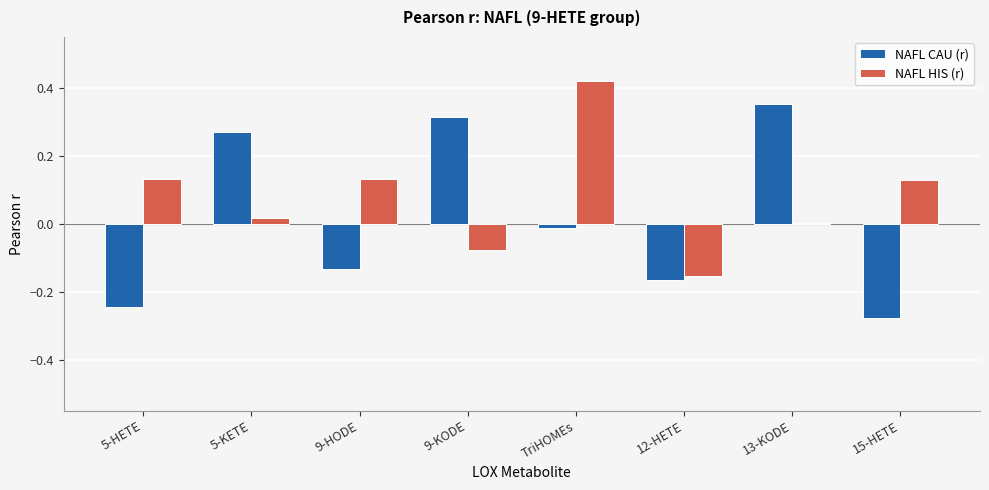

How many bars are there in each group?

2